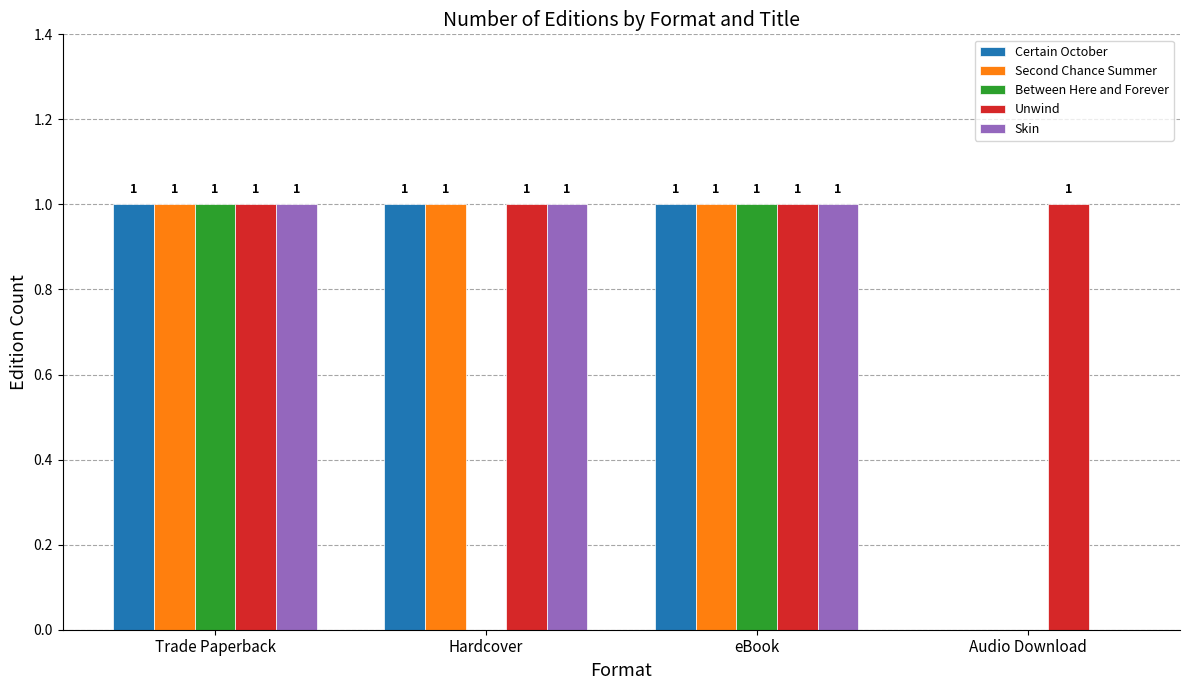

What are all the series names shown in the legend?

Certain October, Second Chance Summer, Between Here and Forever, Unwind, Skin